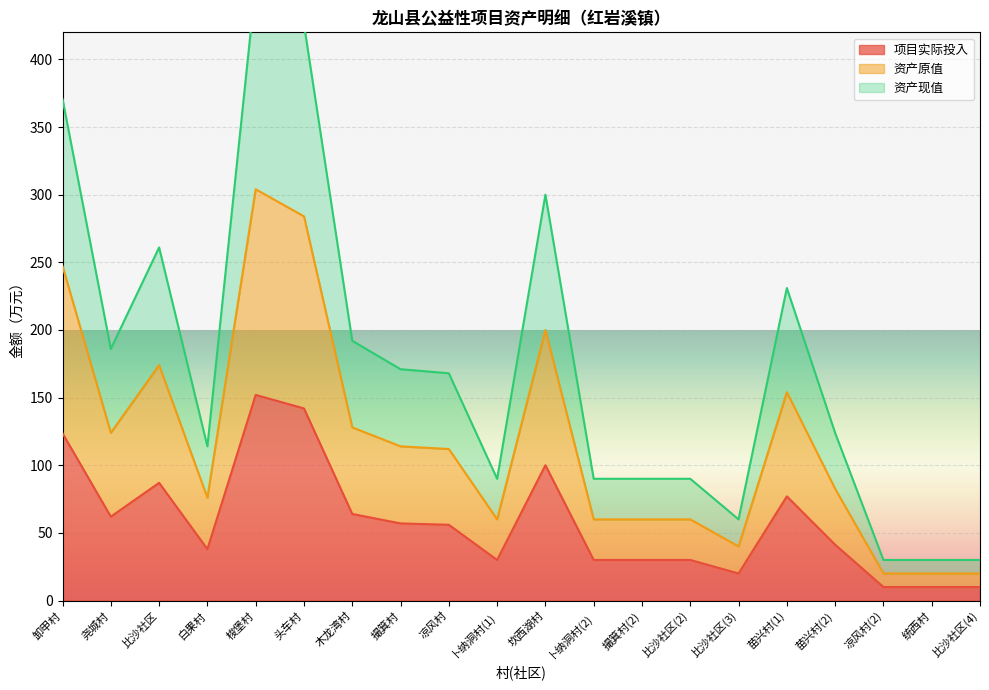

List the series in order of their peak value, lowest first.

项目实际投入, 资产原值, 资产现值